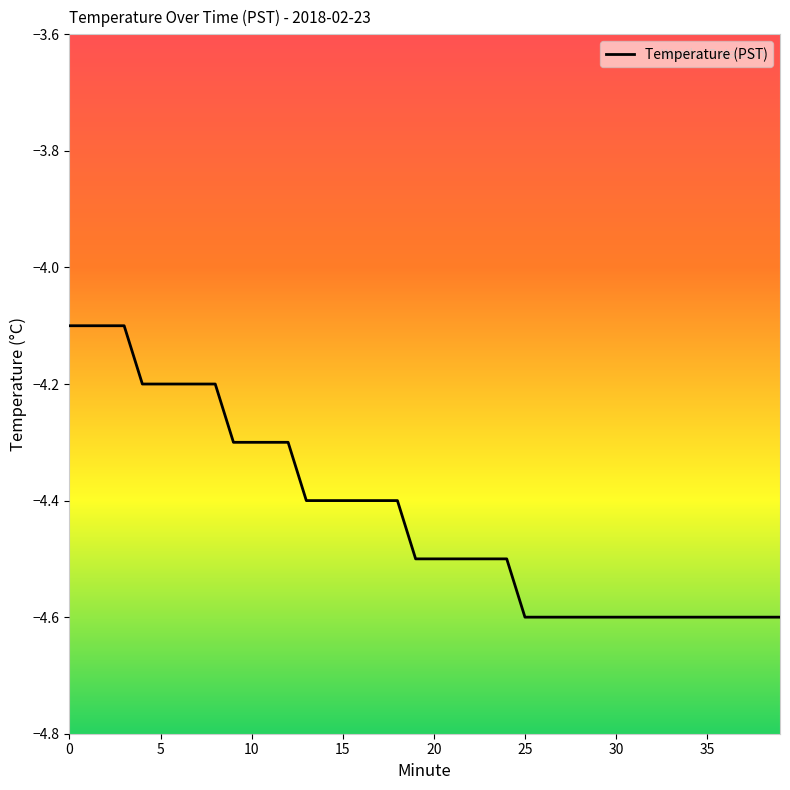

What is the sum of all values?

-177.0